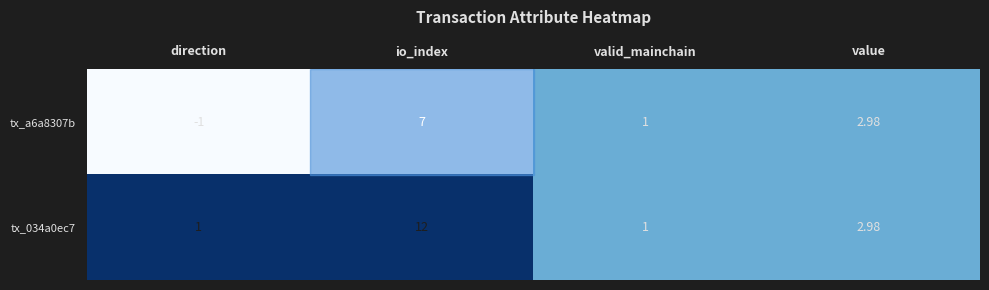

At which category is the sum across all series the highest?

io_index